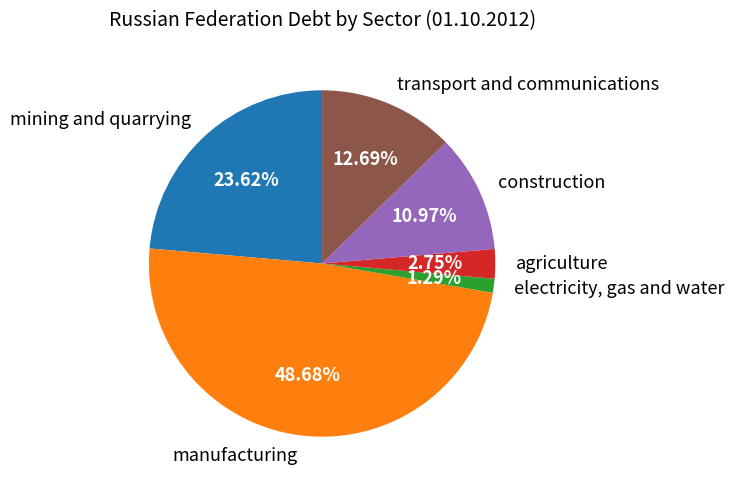

Which has a higher value, agriculture or construction?

construction